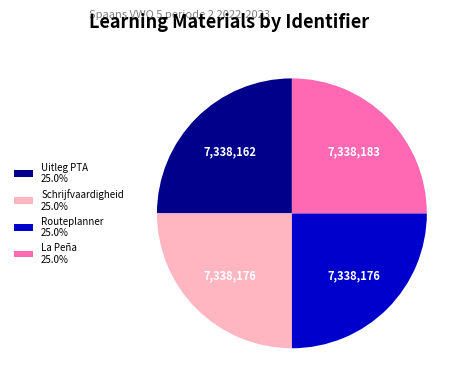

Does Routeplanner 25.0% account for over 50% of the chart?

No